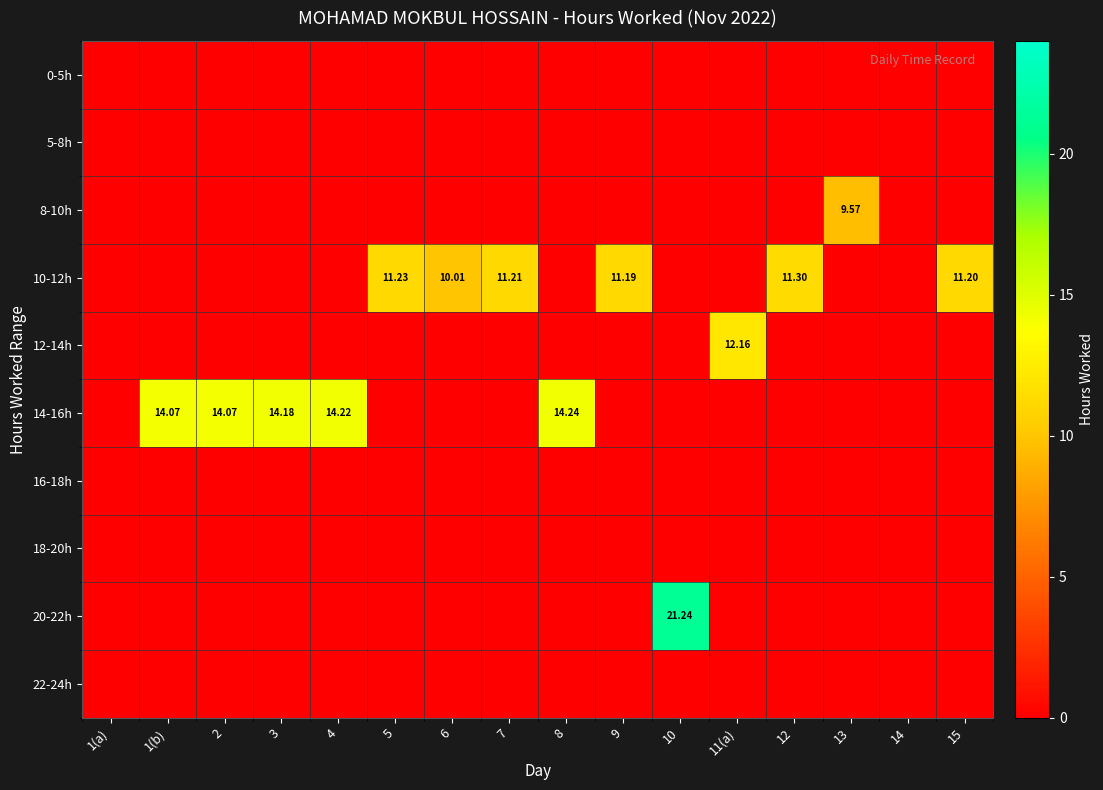

List the labels in order of 16-18h value, largest first.

1(a), 1(b), 2, 3, 4, 5, 6, 7, 8, 9, 10, 11(a), 12, 13, 14, 15